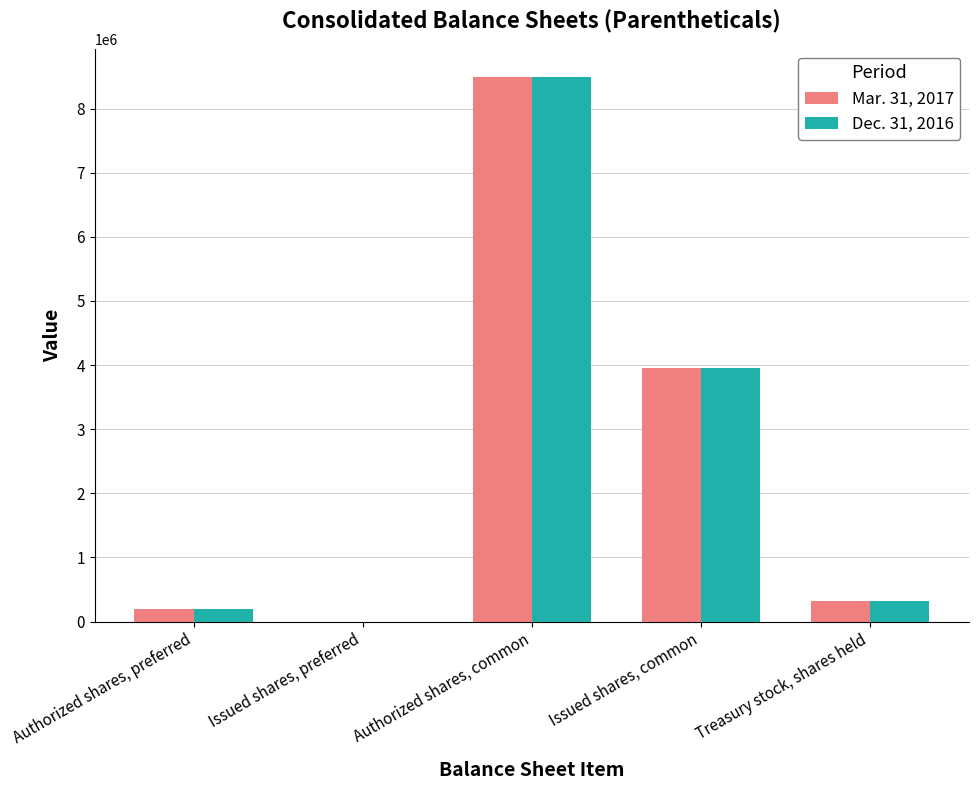

Is it true that Dec. 31, 2016 equals 313612 at Treasury stock, shares held?

True